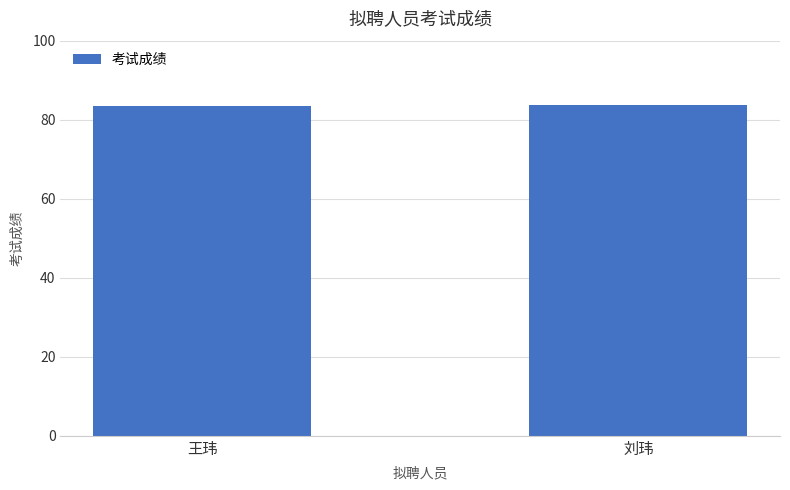

The chart shows a value of 133.8 at 刘玮. True or false?

False